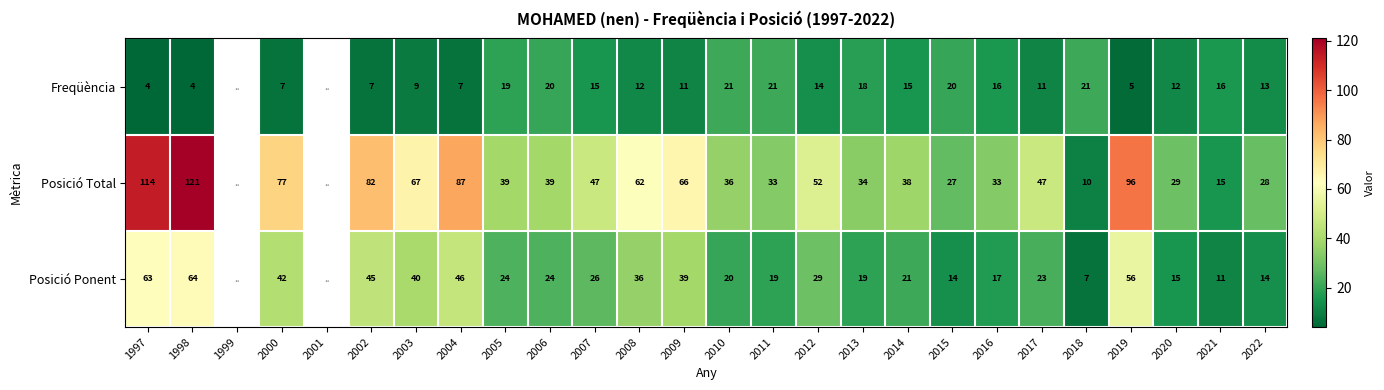

The Posició Total series shows 114 at 1997. True or false?

True